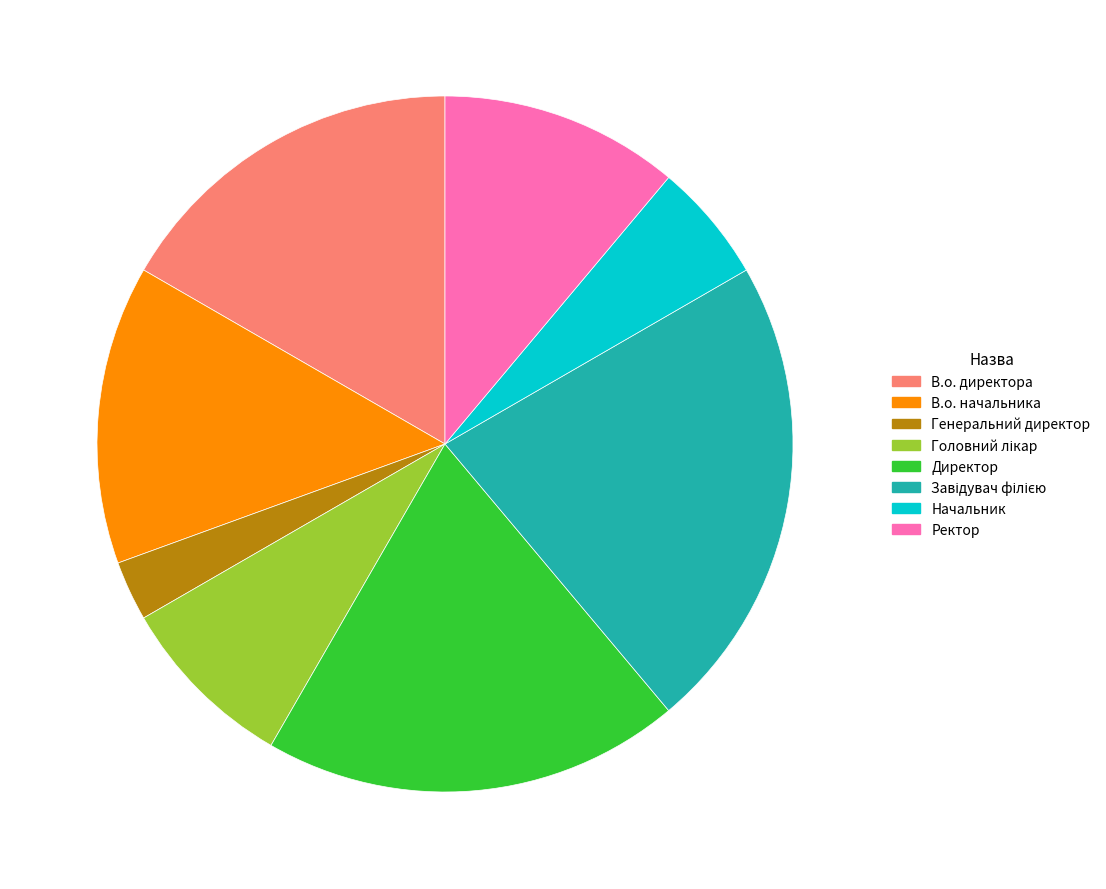

Does any single category account for the majority?

No